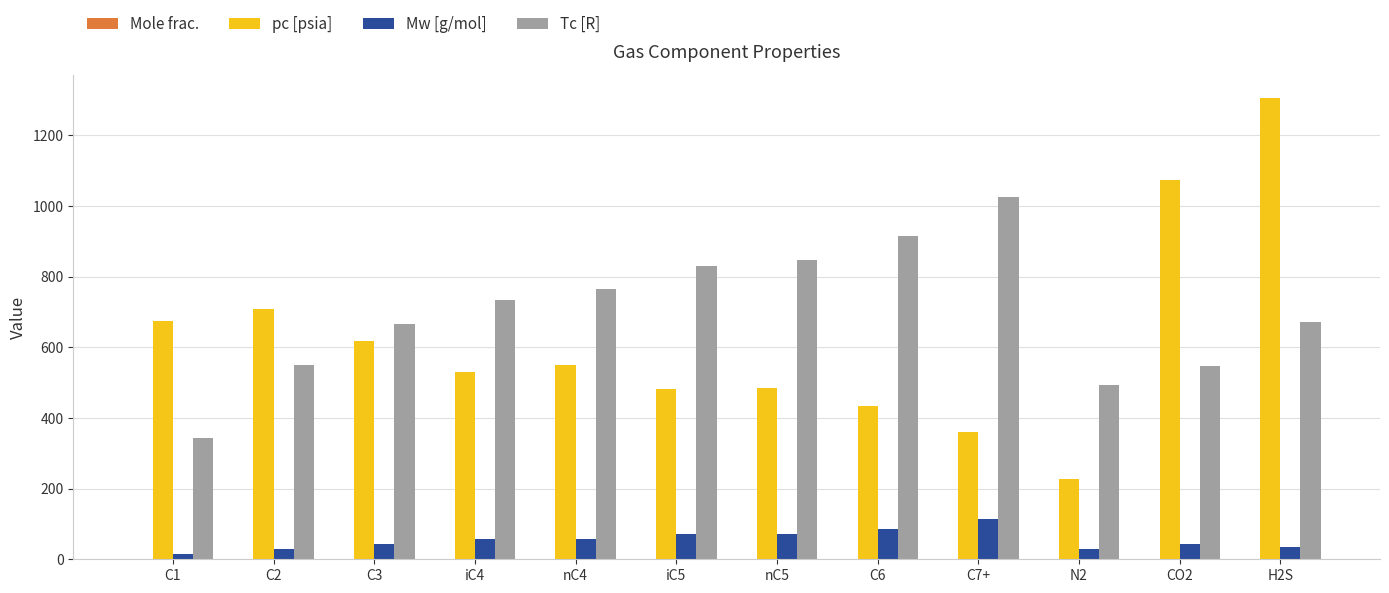

Count the number of categories in the chart.

12